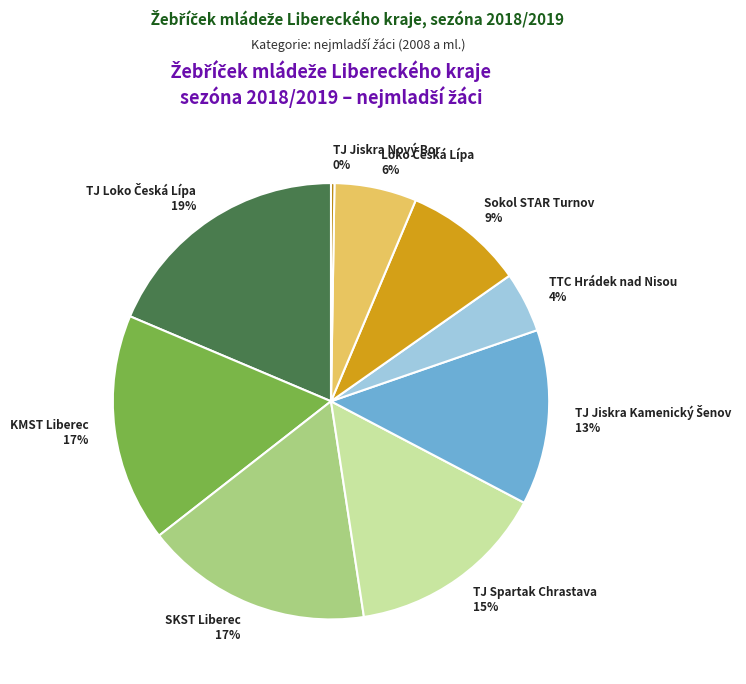

Between KMST Liberec and TJ Spartak Chrastava, which is larger?

KMST Liberec